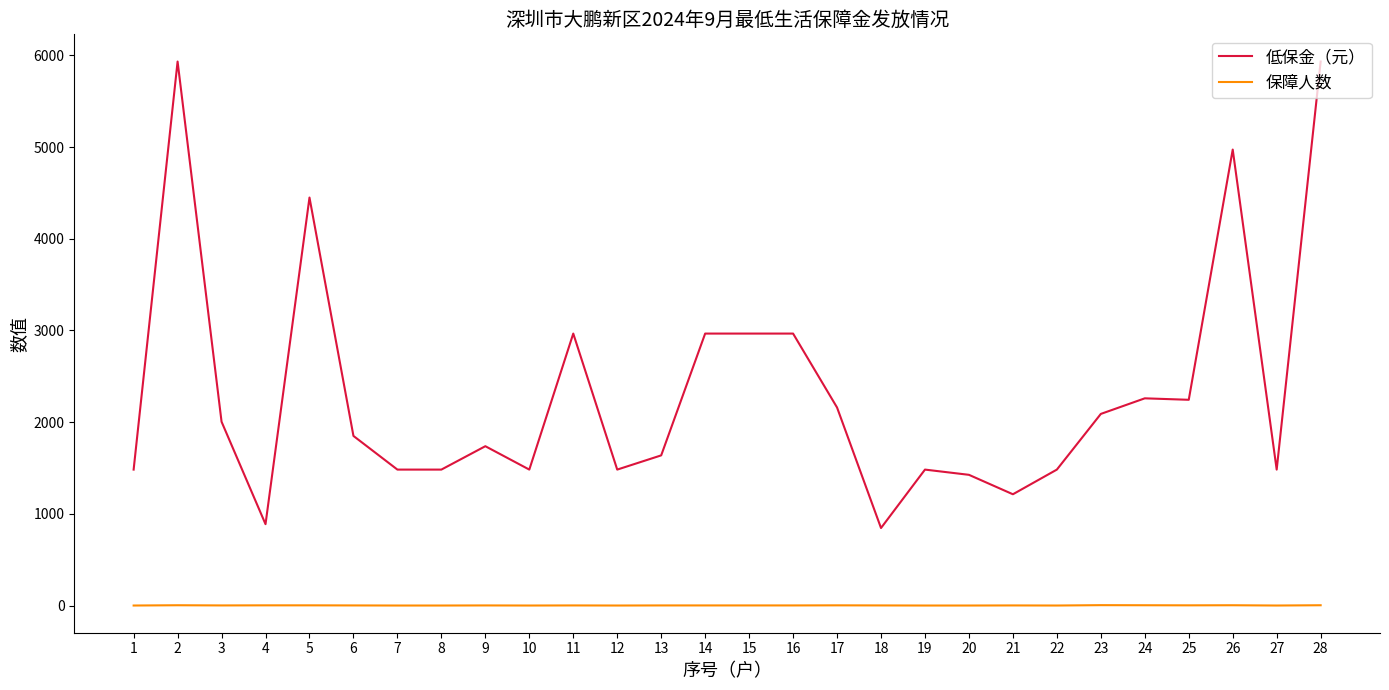

What is the maximum value shown in the chart?

5932